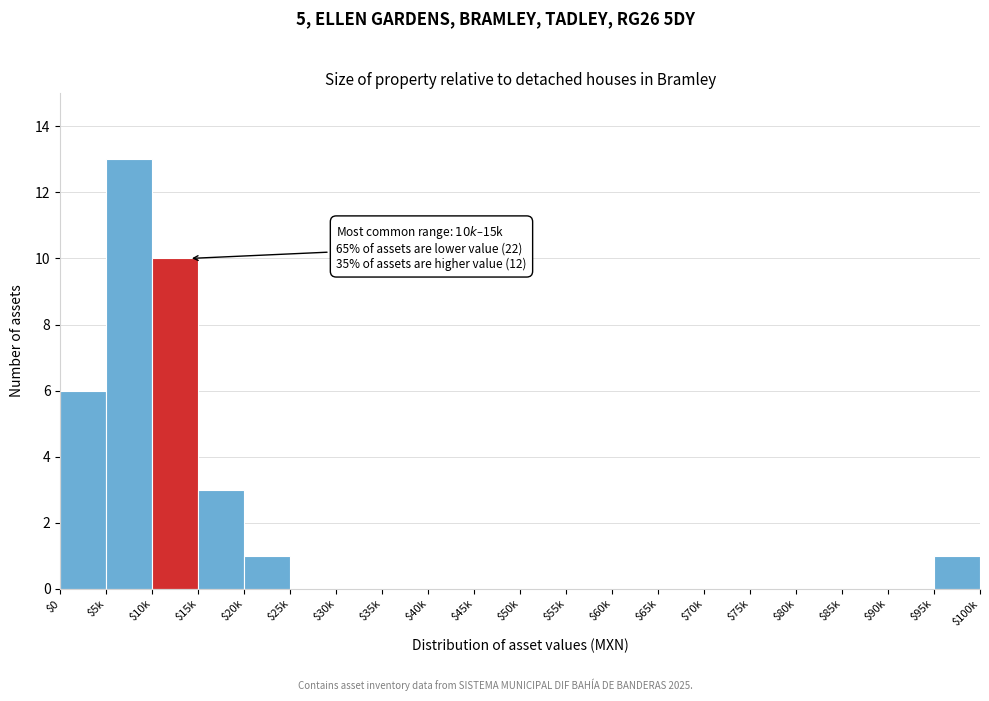

What is the greatest value displayed?

13